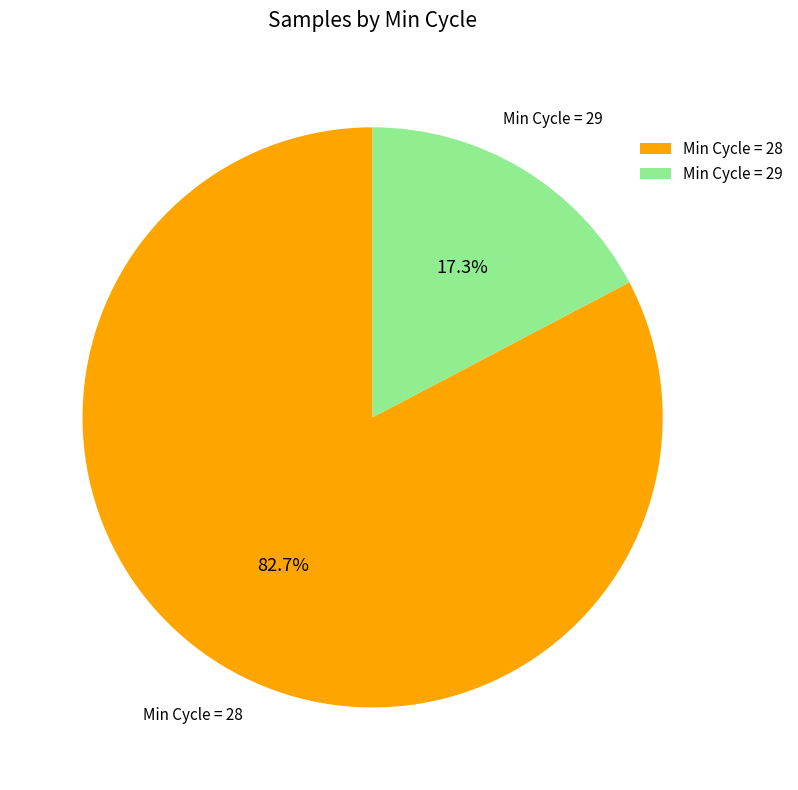

Does any single category account for the majority?

Yes